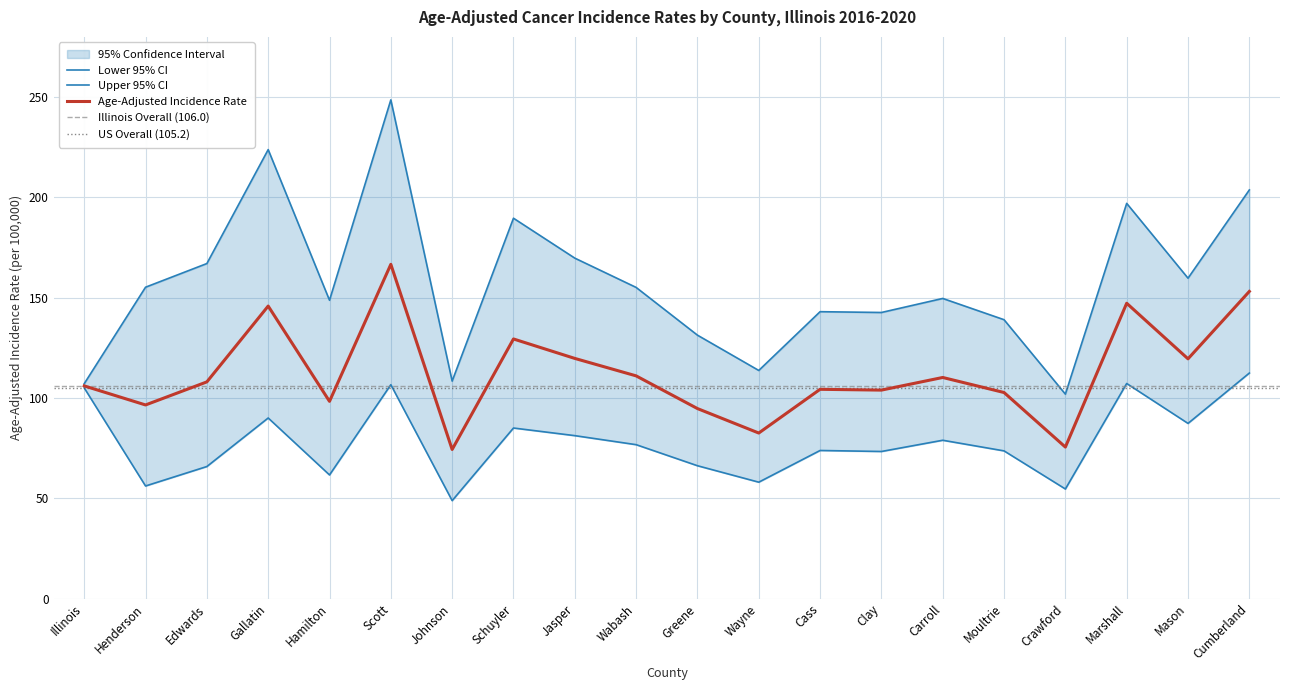

What position from the right is Cass?

8